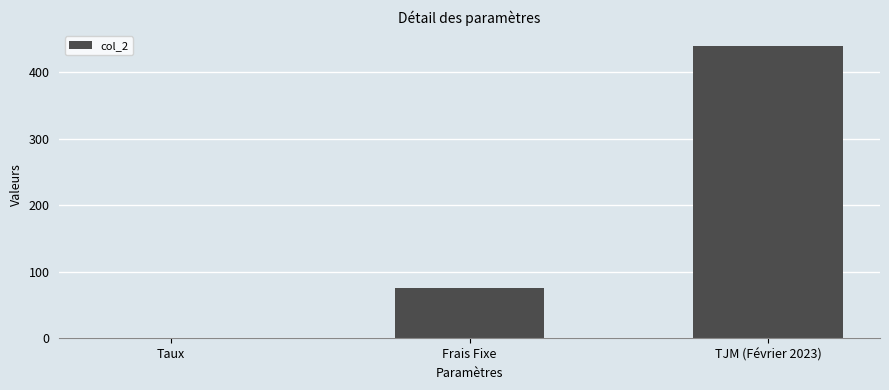

Where is the data nearest to the value 220?

Frais Fixe